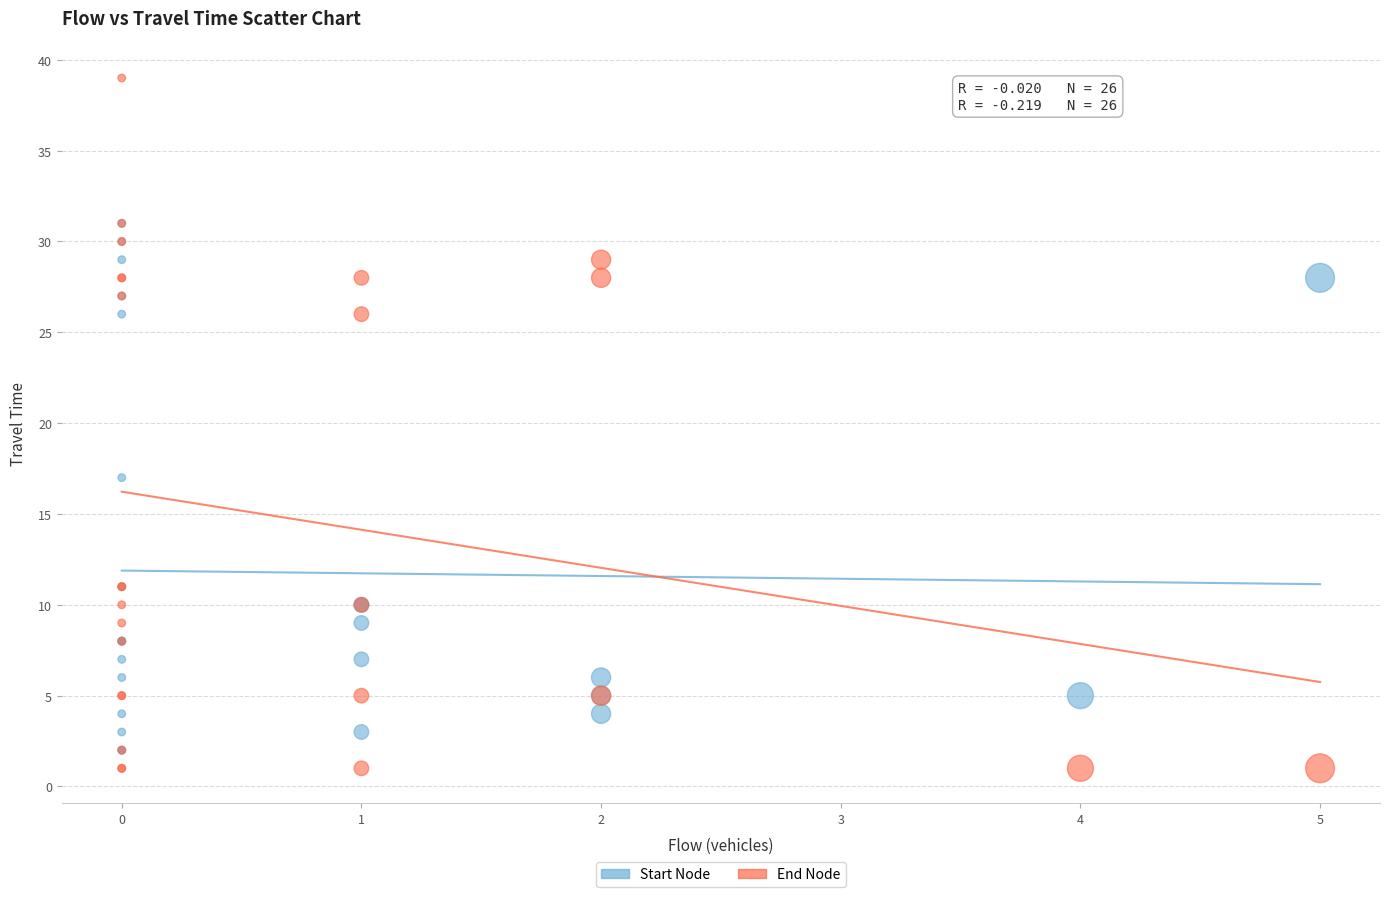

In the Start Node series, what Y value is closest to 16?

17